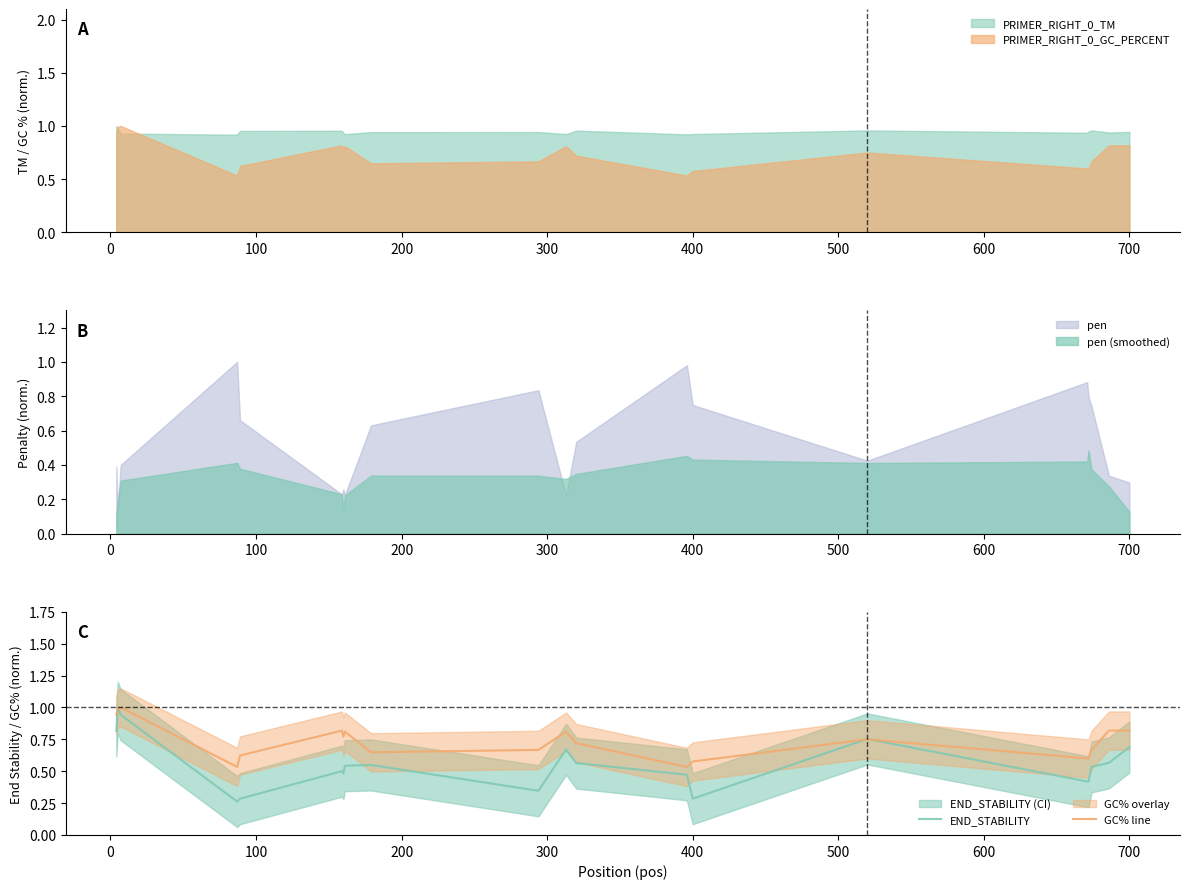

What is the average value of the GC% line series?

0.7